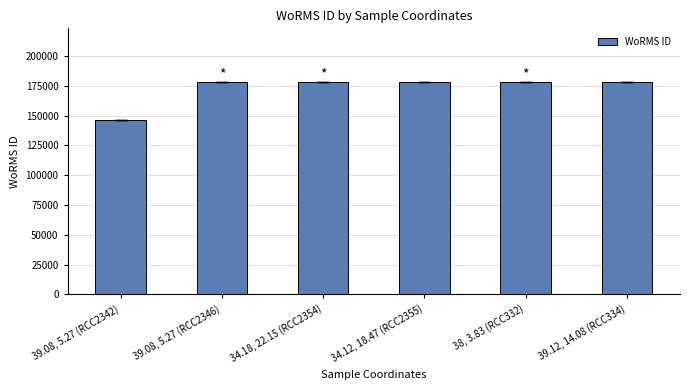

Which category has the lowest value across all series?

39.08, 5.27 (RCC2342)